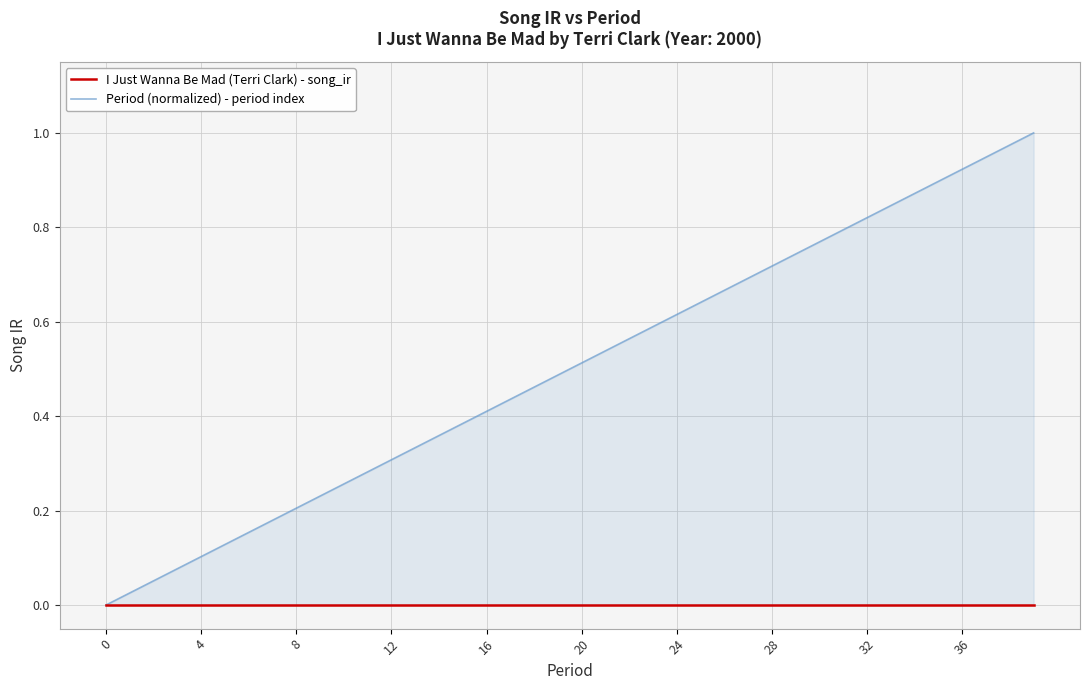

Is the value of I Just Wanna Be Mad (Terri Clark) - song_ir at 32 greater than the value of Period (normalized) - period index at 37?

No